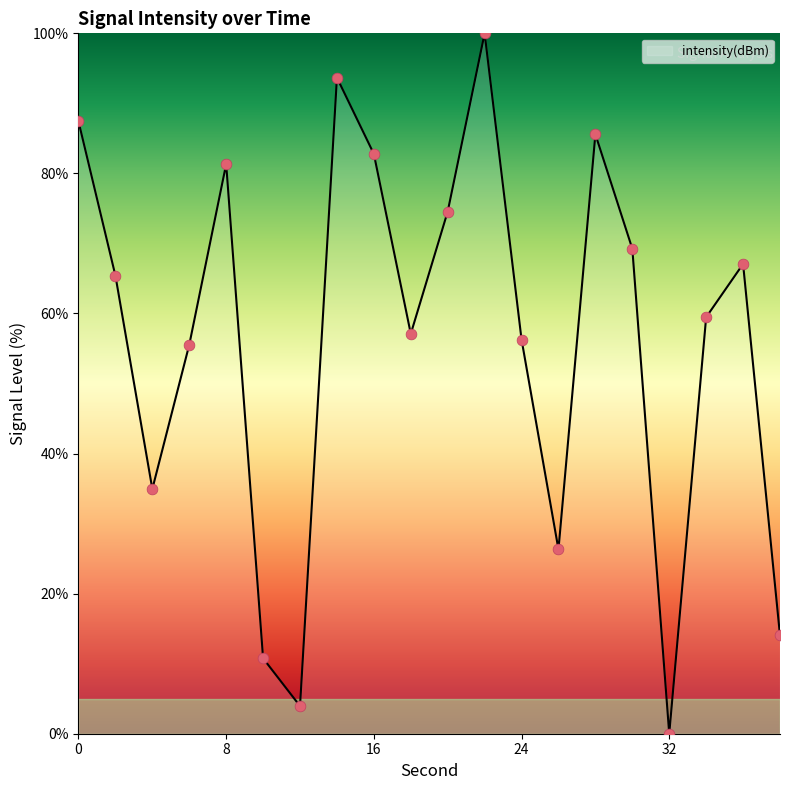

What is the greatest value displayed?

100.0